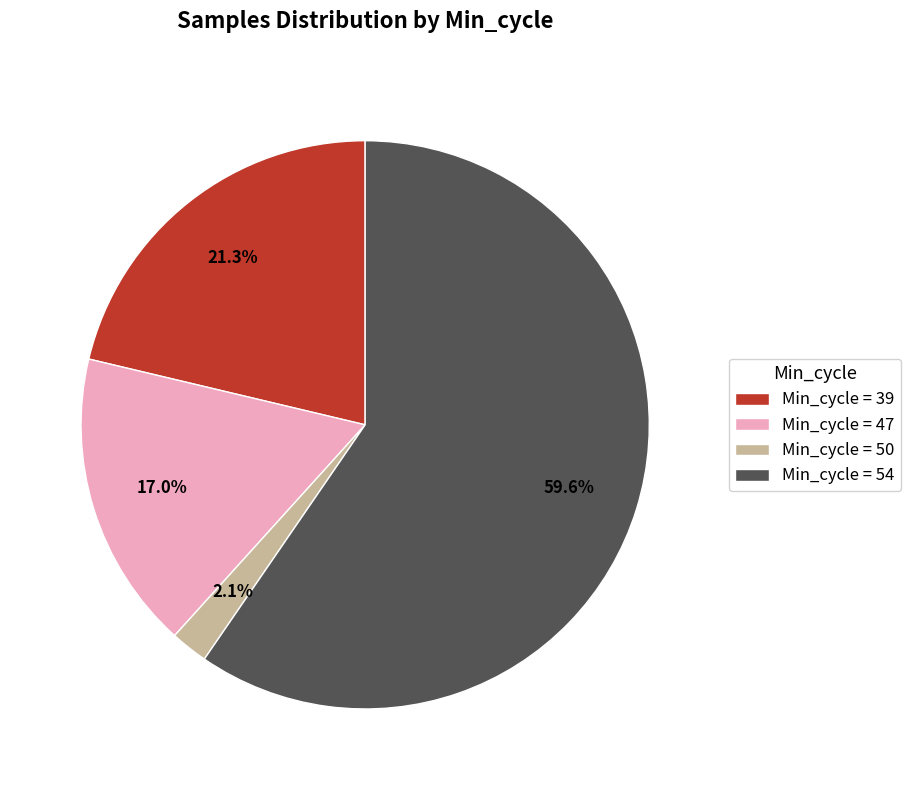

What percentage is NOT represented by Min_cycle = 50?

97.9%